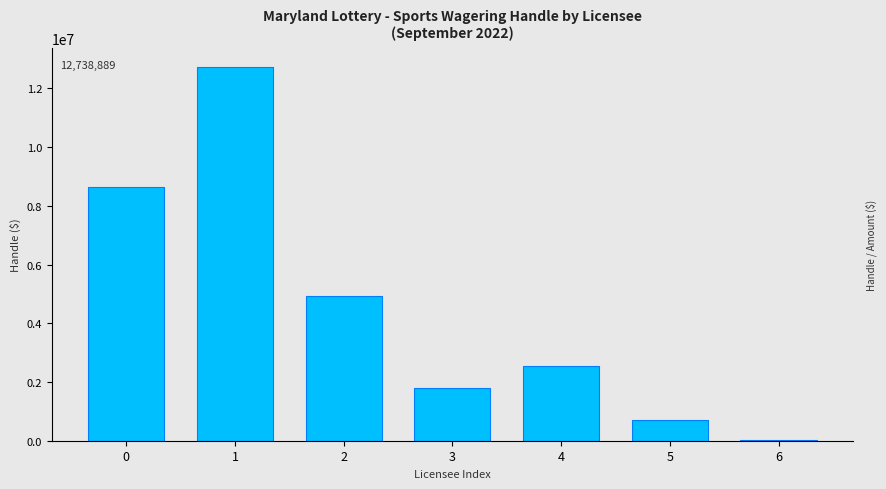

What is the sum of the values at 4 and 2?

7465266.6